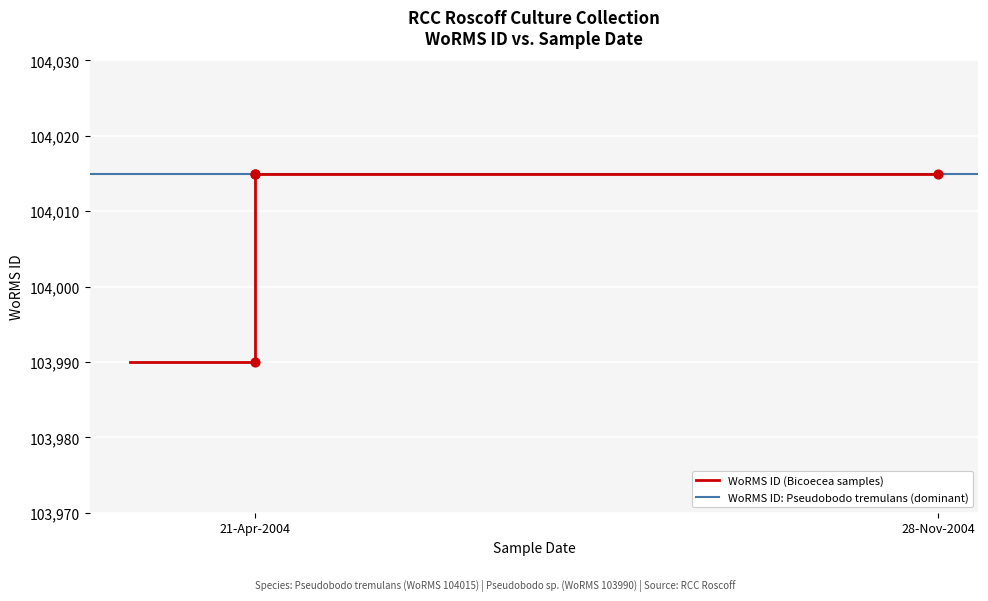

What is the ratio of the value at 21-04-2004 to the value at 21-04-2004?

1.0